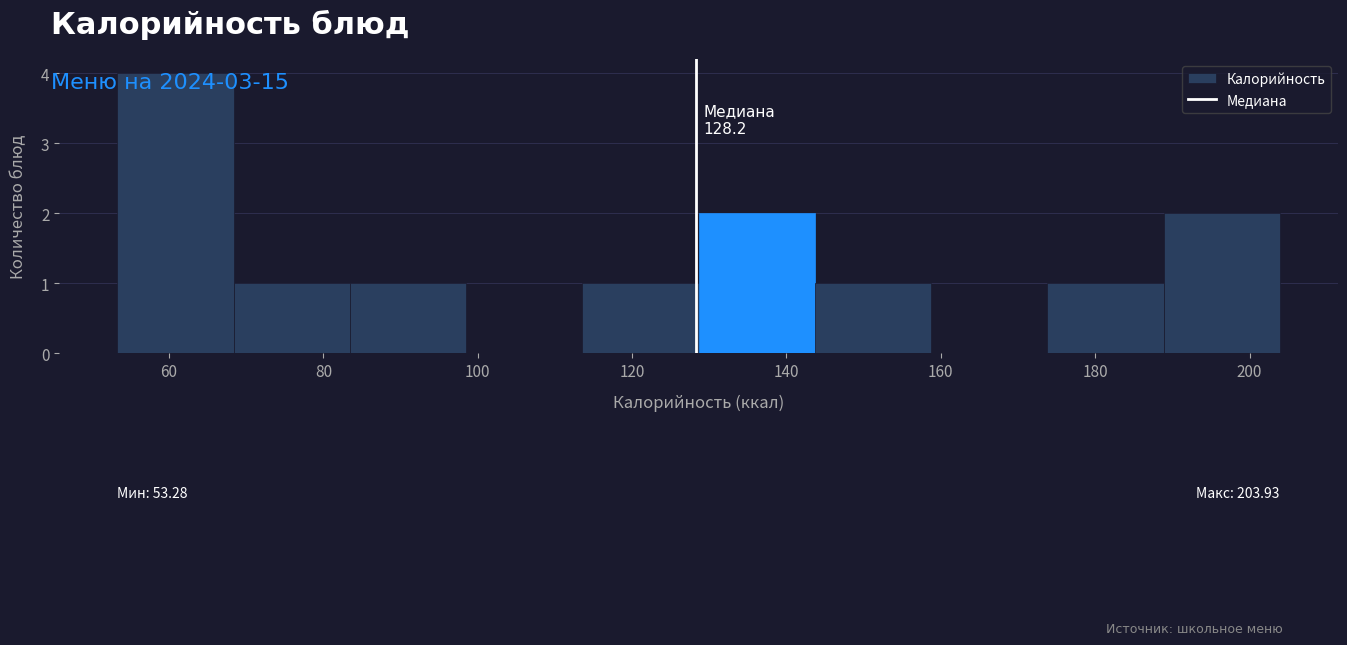

Over which range of the x-axis is the bar tallest?

54 to 68